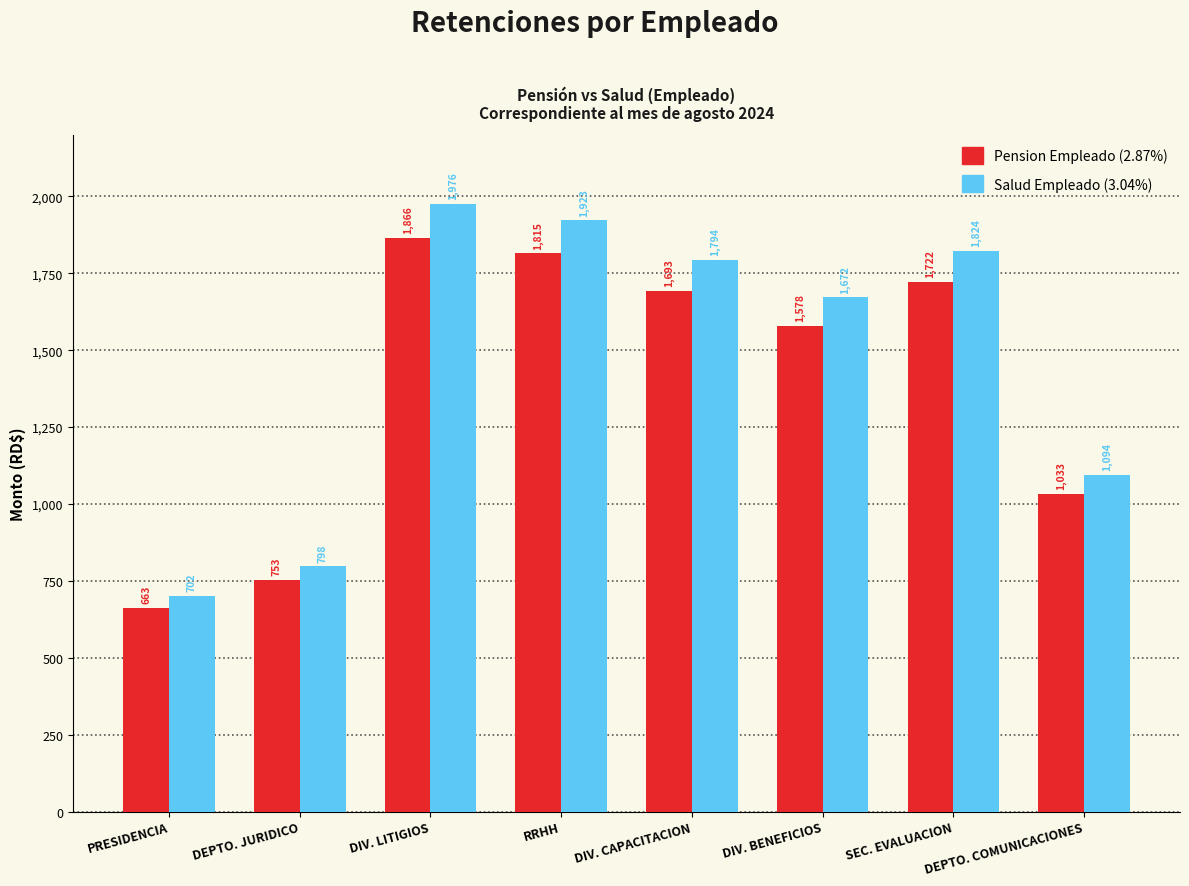

What is the difference between the maximum and minimum values in the Salud Empleado (3.04%) series?

1273.8